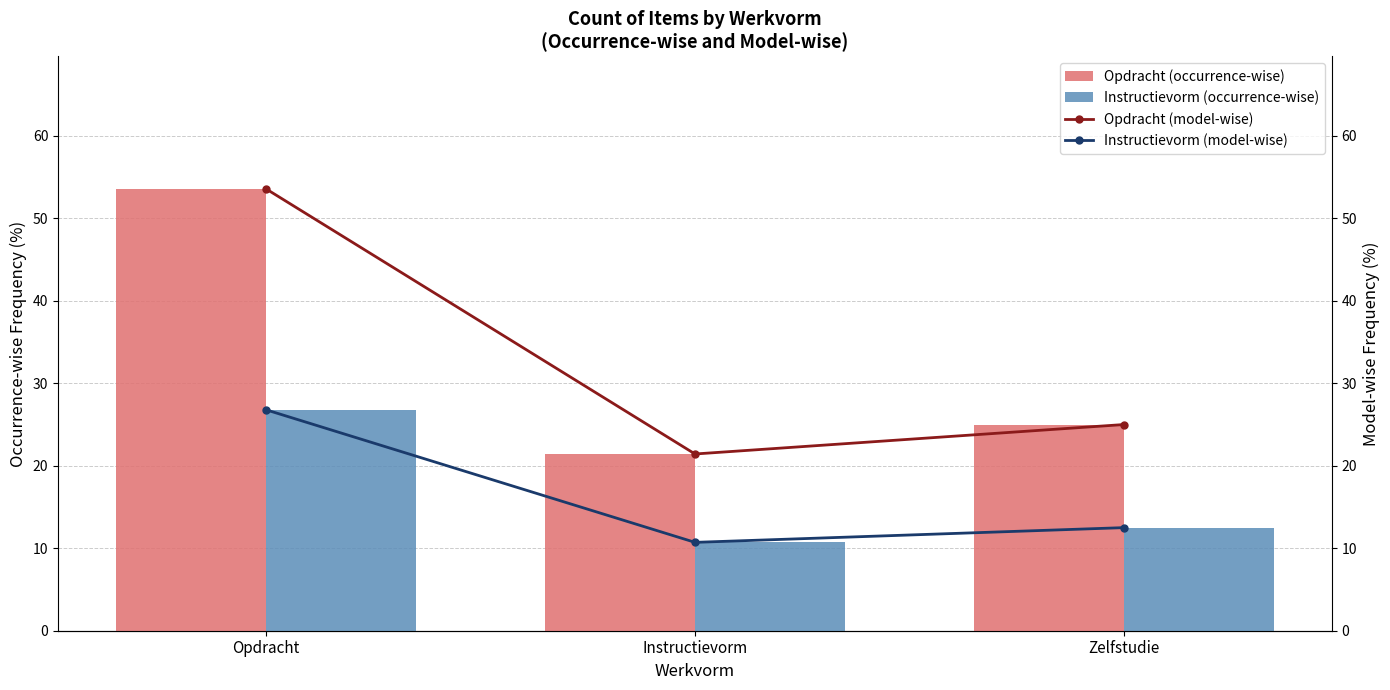

Between Instructievorm and Zelfstudie, which series saw the biggest shift?

Opdracht (occurrence-wise)